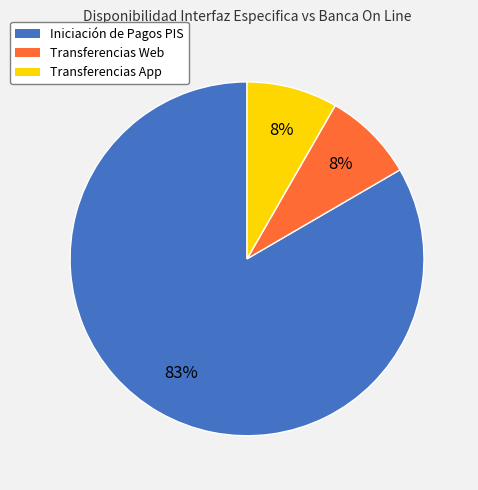

The Transferencias App slice represents 13% of the pie. True or false?

False